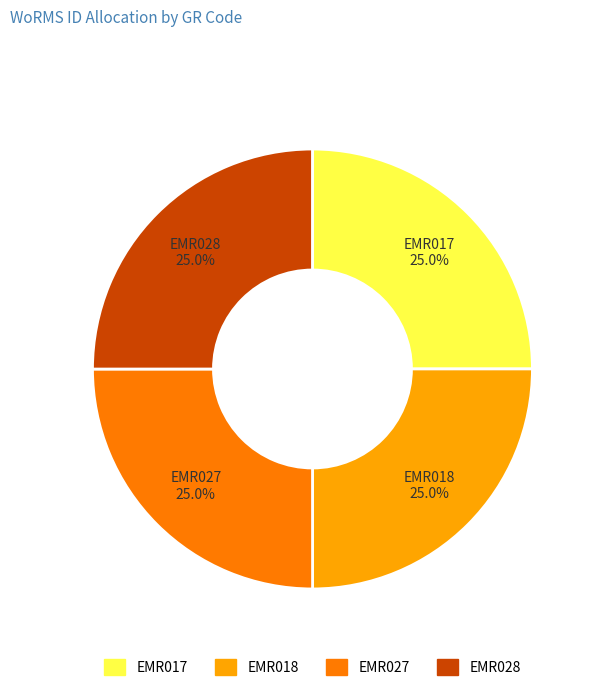

What is the ratio of the value at EMR017 to the value at EMR028?

1.0